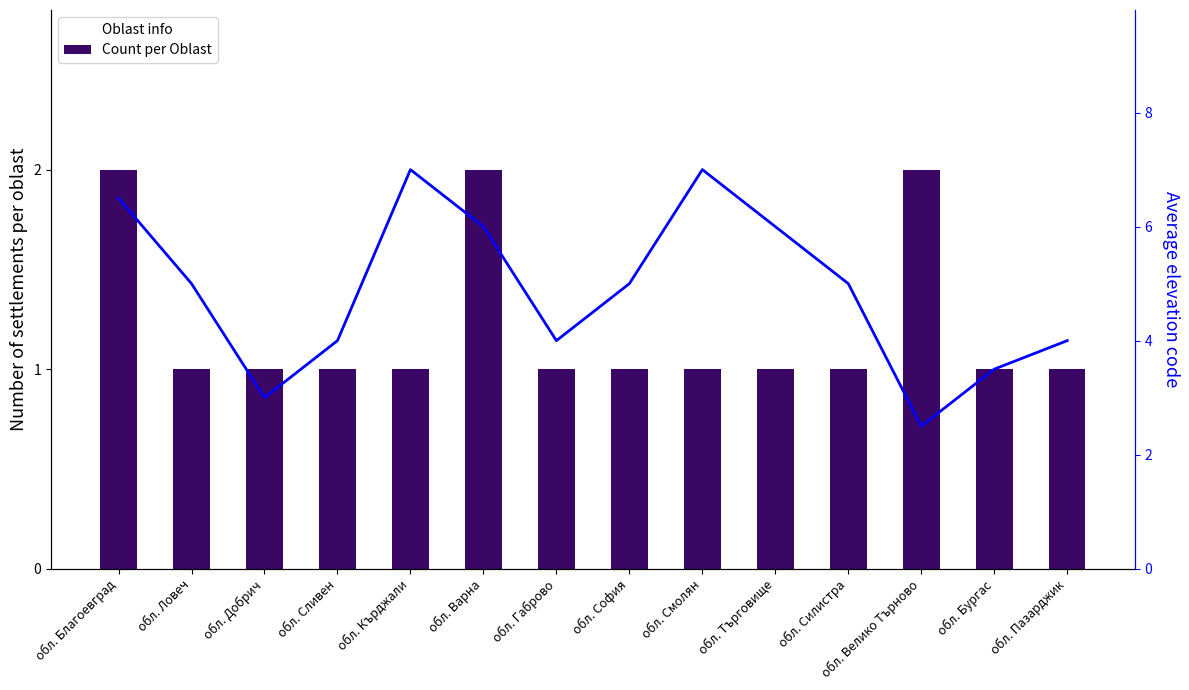

List the series in order of their overall mean, highest first.

Avg Elevation Code, Count per Oblast